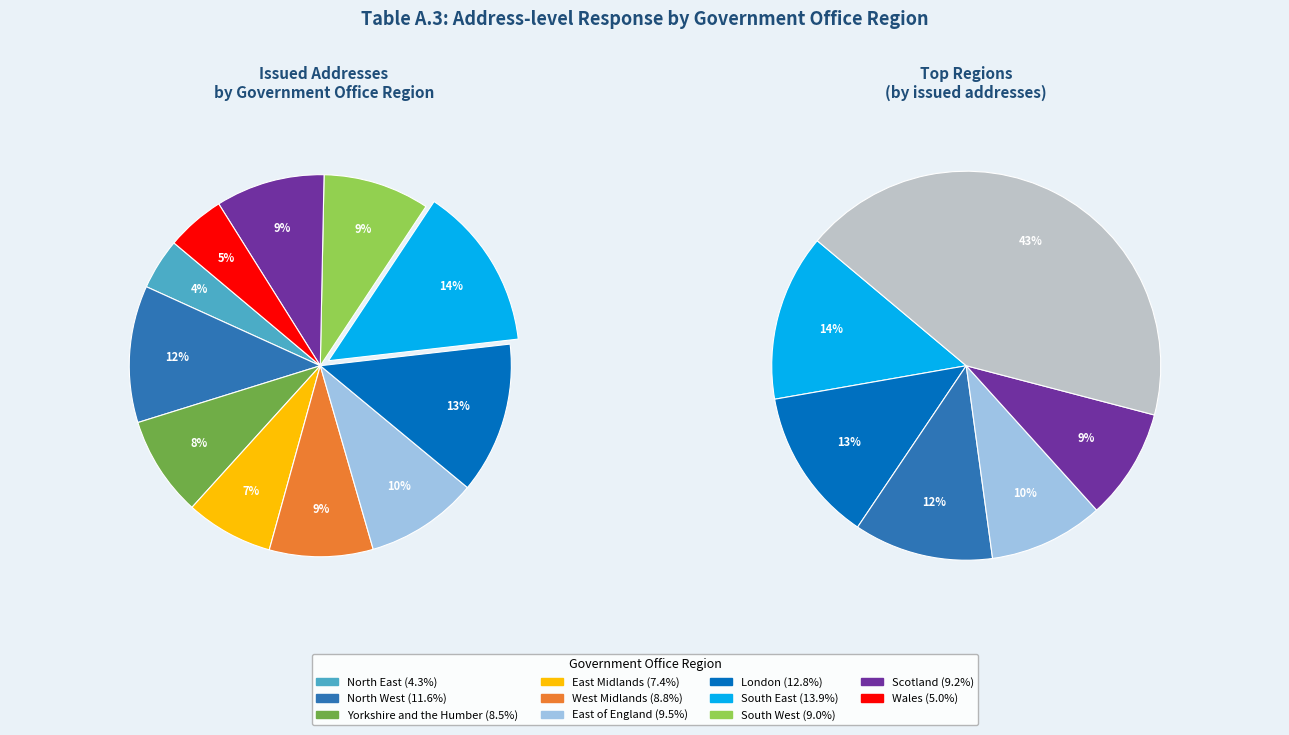

Which category has the smallest portion of the pie?

North East